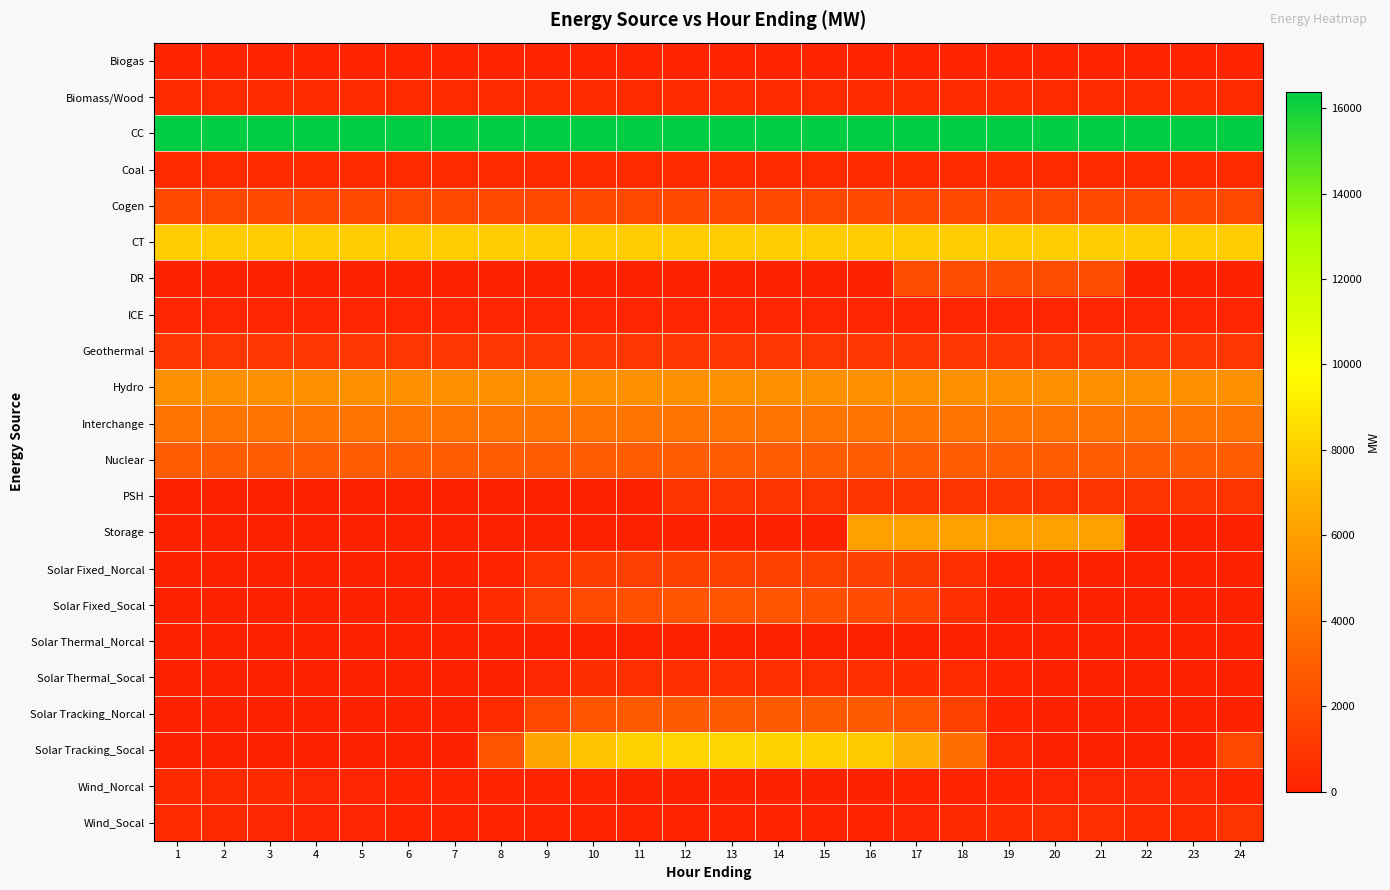

Which series has the widest spread of values?

Solar Tracking_Socal